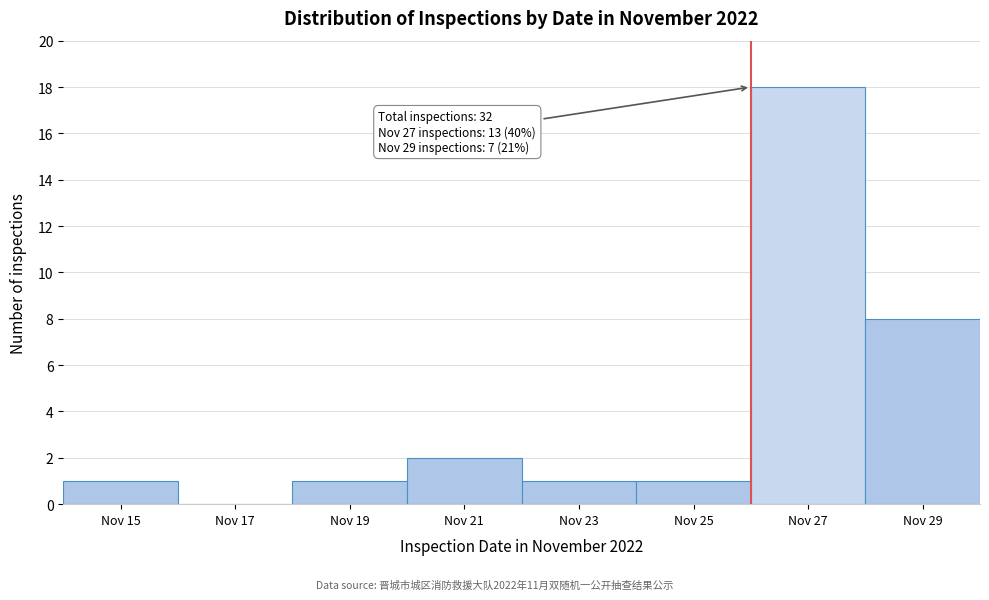

Reading left to right, transcribe all the data shown in this chart.

Nov 15=1	Nov 17=0	Nov 19=1	Nov 21=2	Nov 23=1	Nov 25=1	Nov 27=18	Nov 29=8